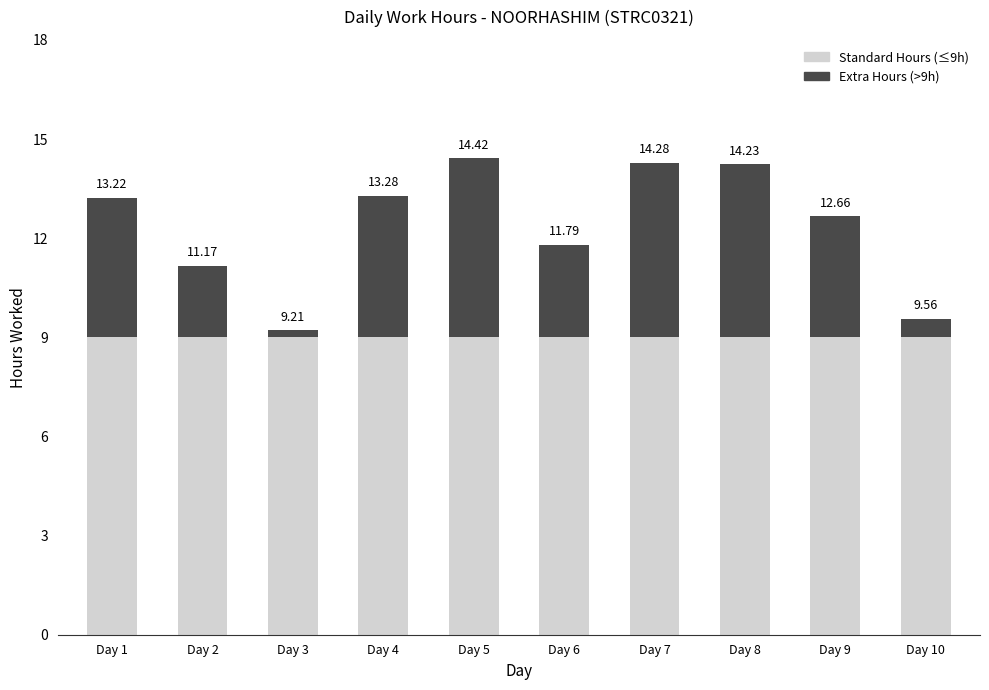

How many bars are there in total?

10